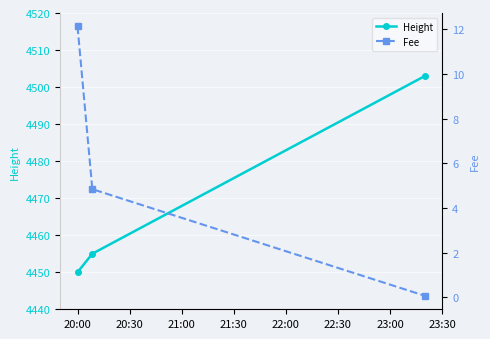

What is the value of the Height point at the 1st from the left?

4450